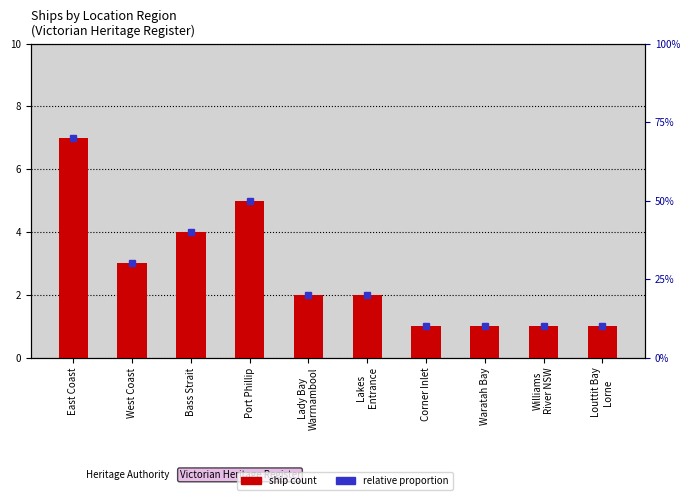

What is the ratio of the value at Bass Strait to the value at West Coast?

1.3